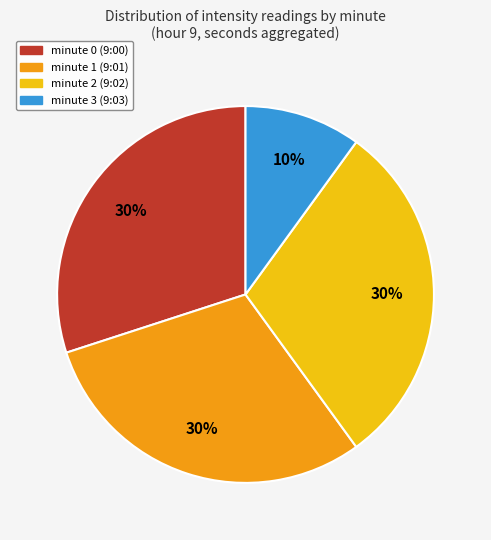

Count the number of slices in the pie.

4